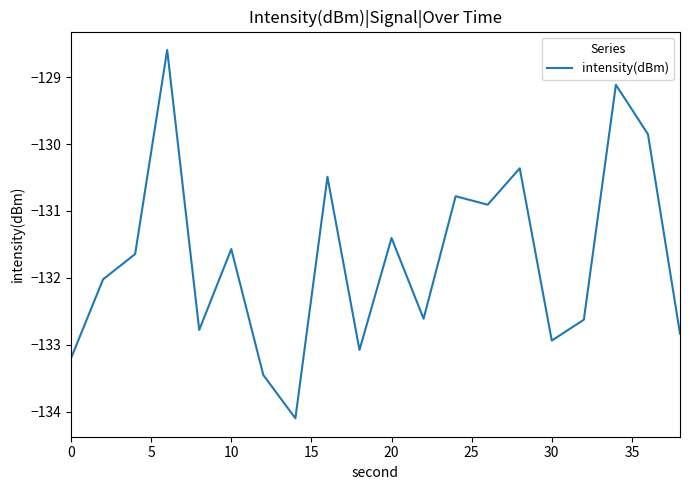

What is the difference between the maximum and minimum values?

5.5